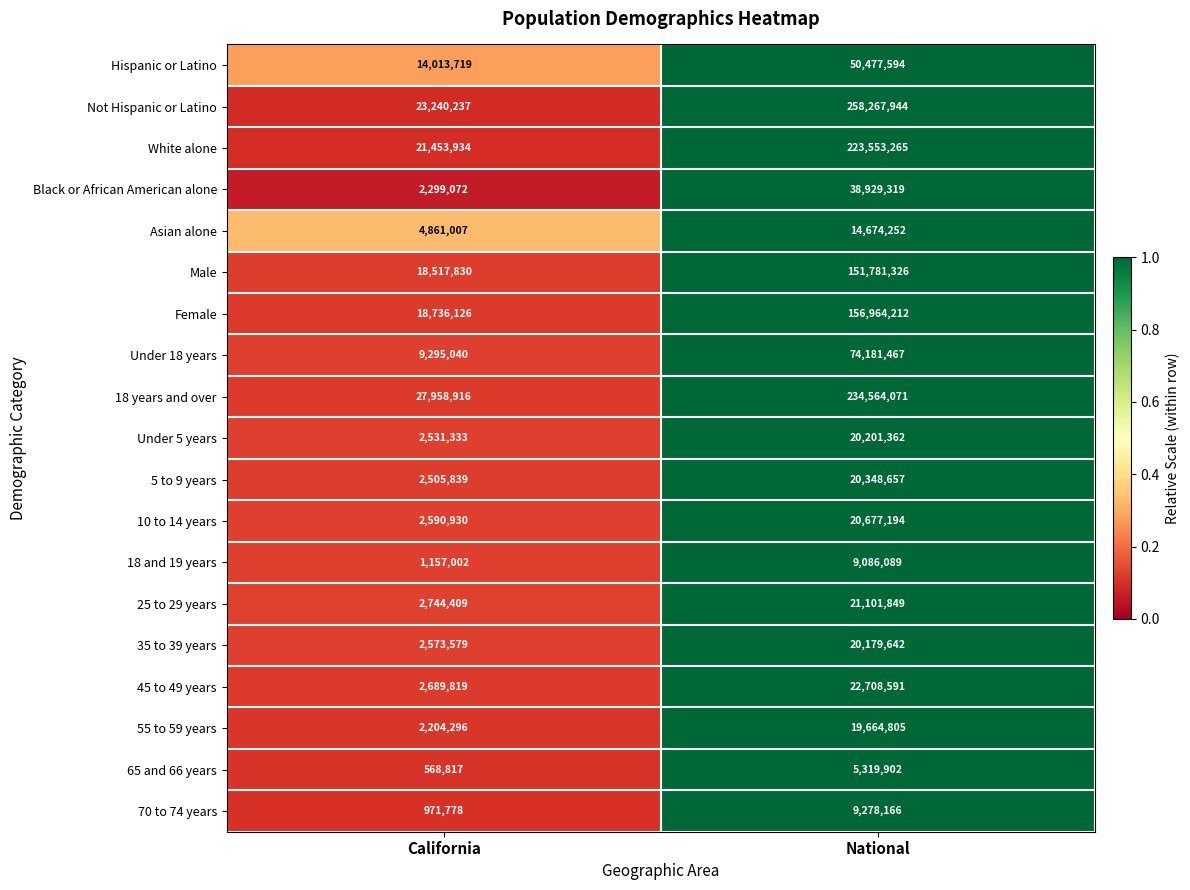

What is the difference between the maximum and minimum values in the Male series?

133263496